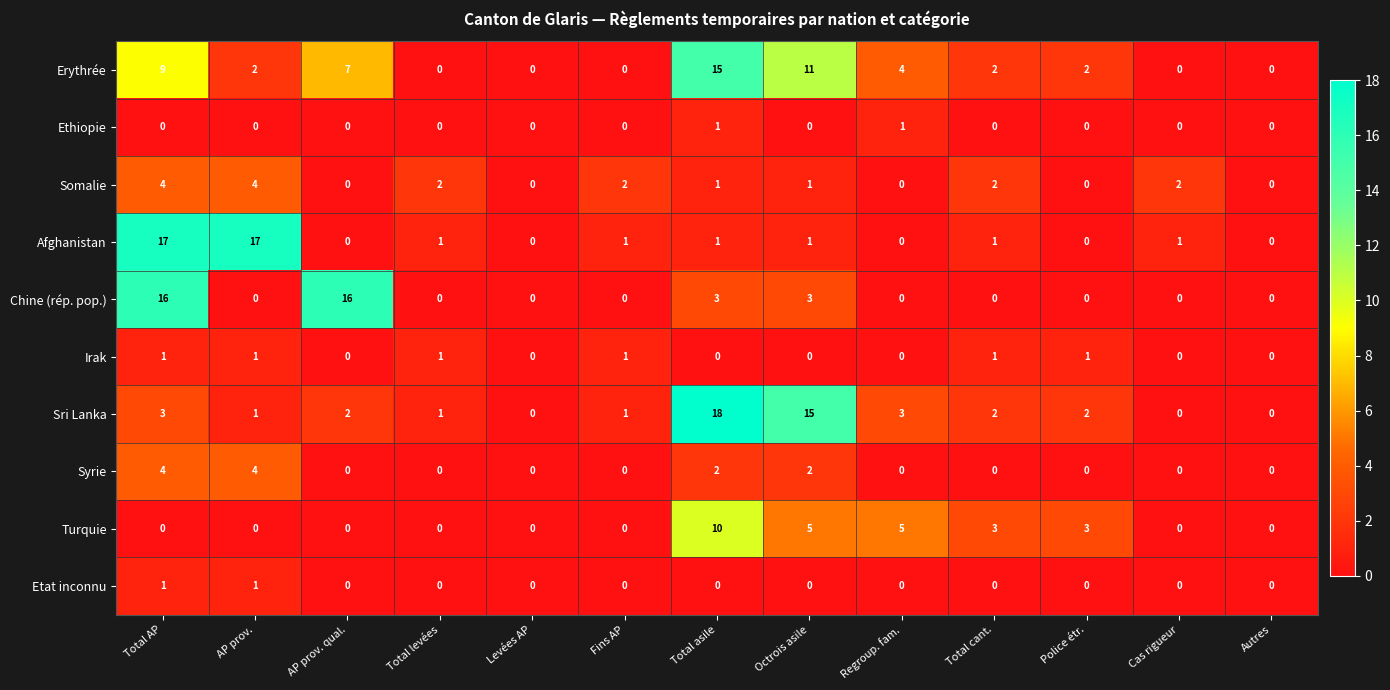

What is the difference between the highest and lowest values at Total levées?

2